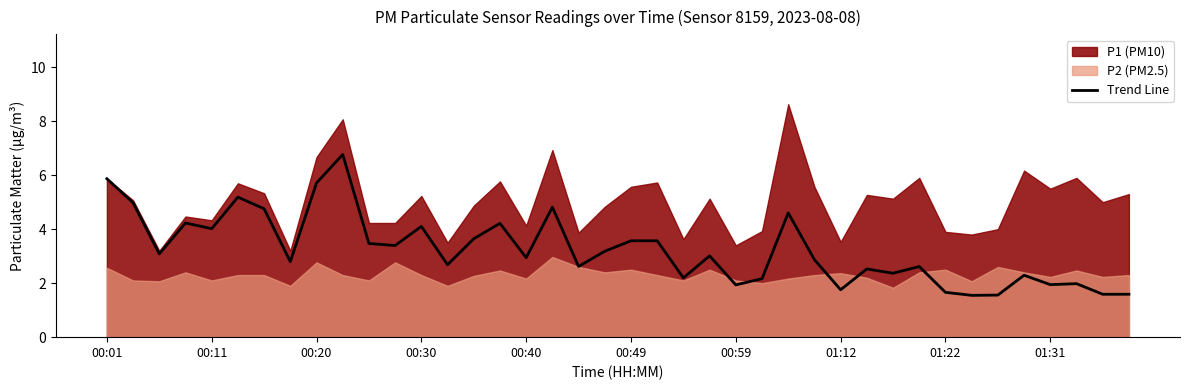

Reading left to right, transcribe all the data shown in this chart.

5.9	5.0	3.1	4.2	4.0	5.2	4.8	2.8	5.7	6.8	3.5	3.4	4.1	2.7	3.6	4.2	2.9	4.8	2.6	3.2	3.6	3.6	2.2	3.0	1.9	2.2	4.6	2.9	1.8	2.5	2.4	2.6	1.7	1.5	1.6	2.3	1.9	2.0	1.6	1.6